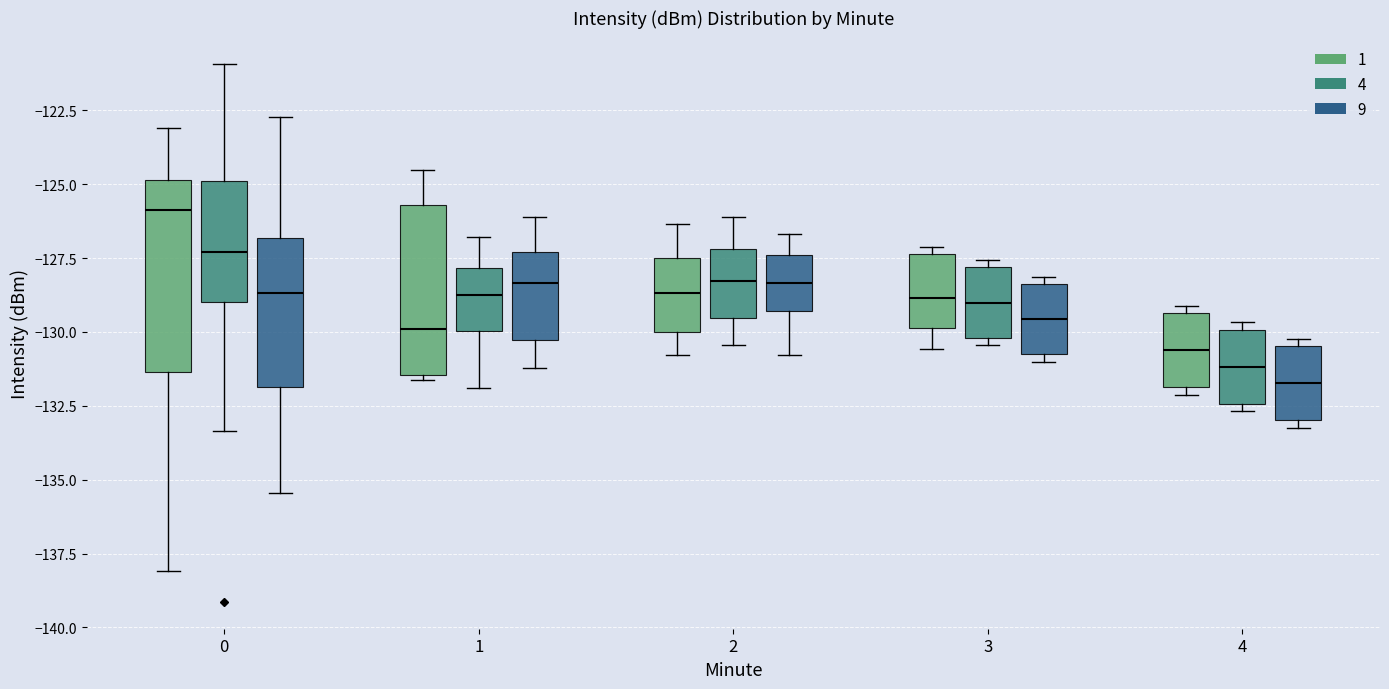

Which box is the tallest, from its lower edge to its upper edge?

0 (1)